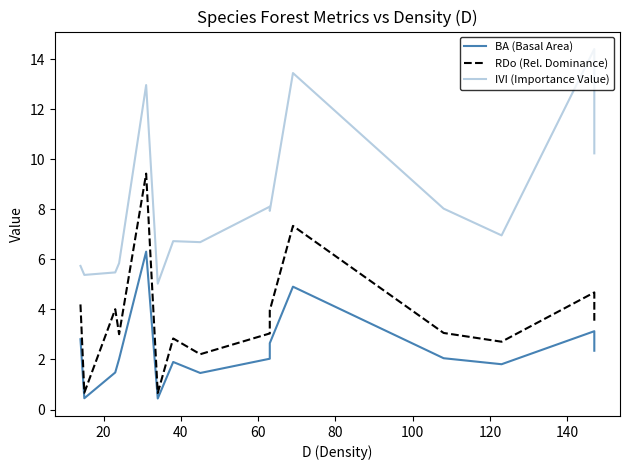

True or false: BA (Basal Area) and IVI (Importance Value) intersect in this chart.

False